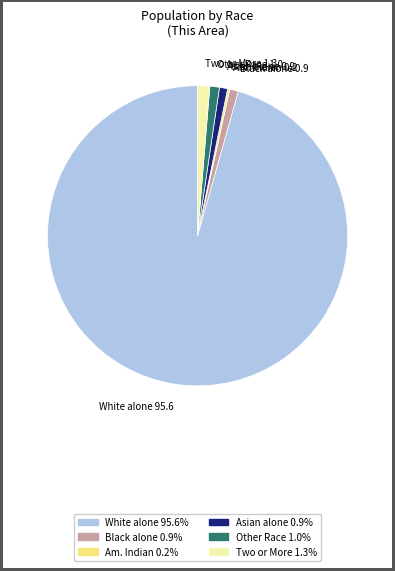

Is there any slice that represents more than half of the pie?

Yes